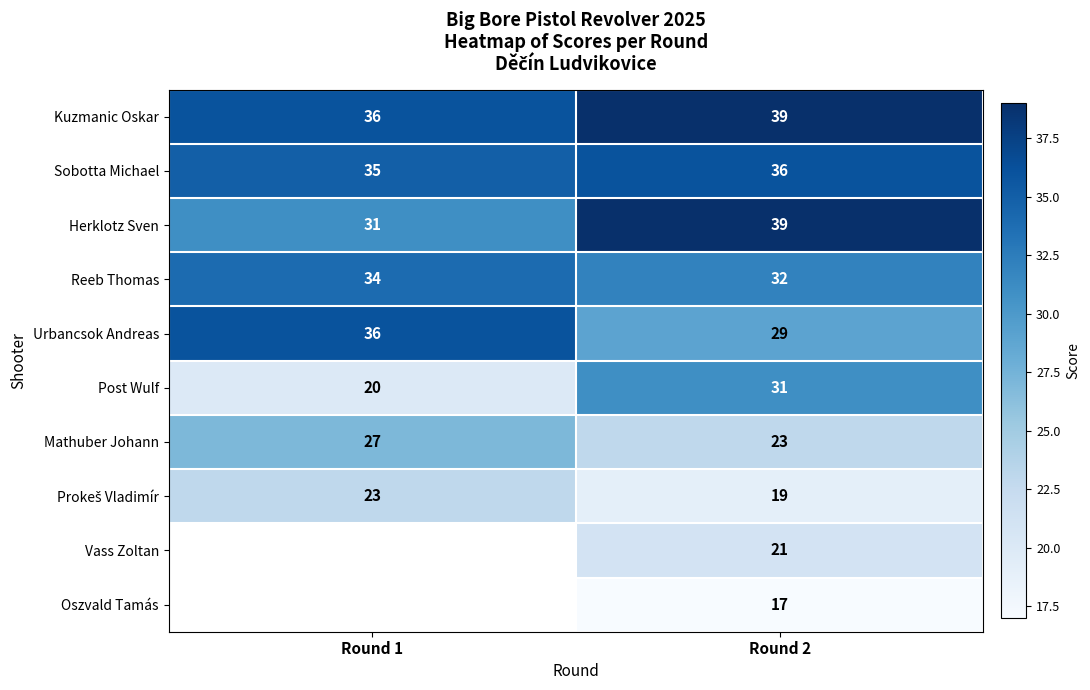

What is the sum of all Kuzmanic Oskar values?

75